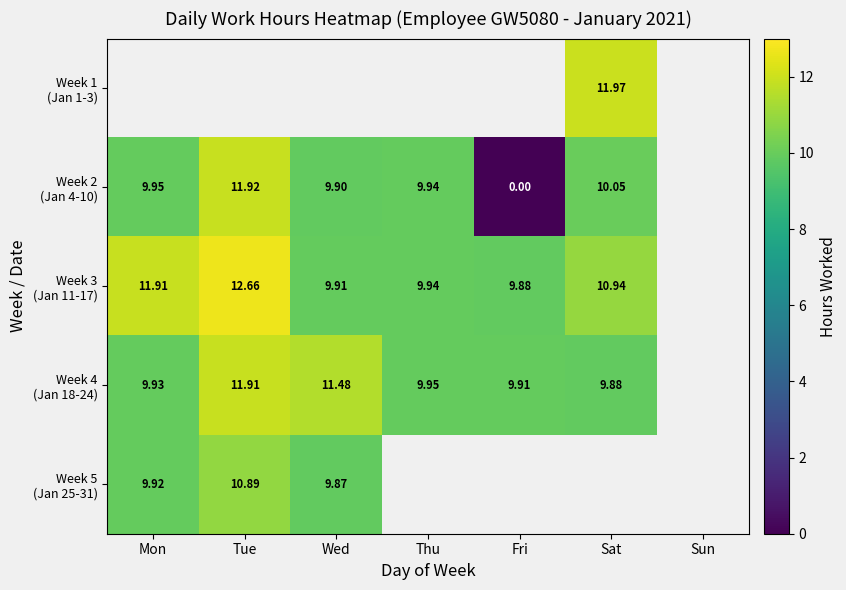

Count the number of categories in the chart.

7